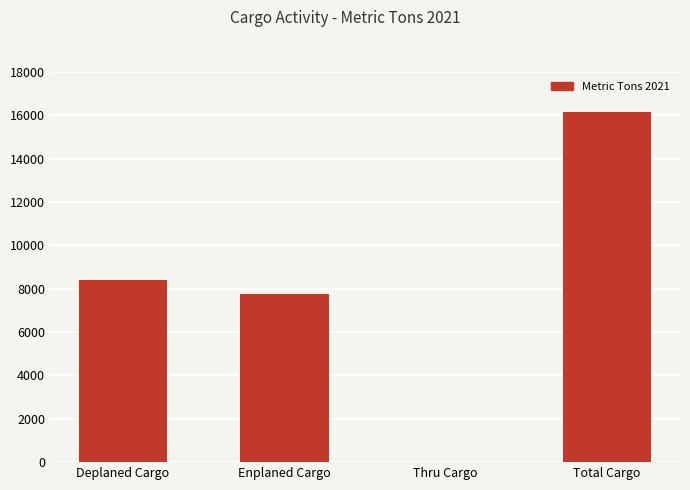

Reading right to left, list all the values displayed in this chart.

16147.5	0.0	7749.5	8398.0